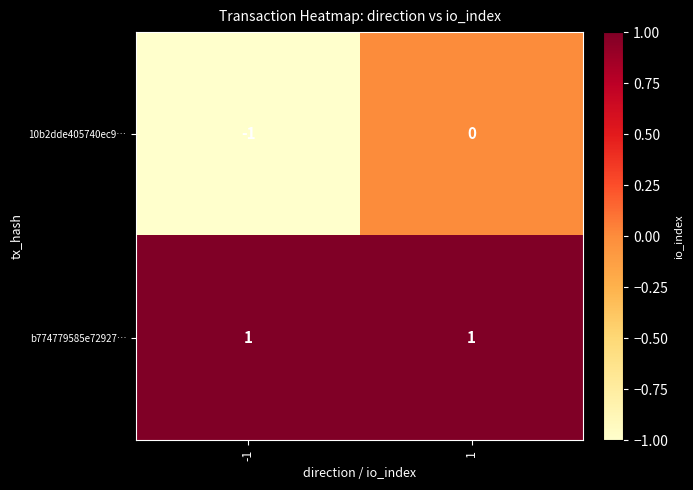

Between -1 and 1, which series saw the biggest shift?

10b2dde405740ec9…